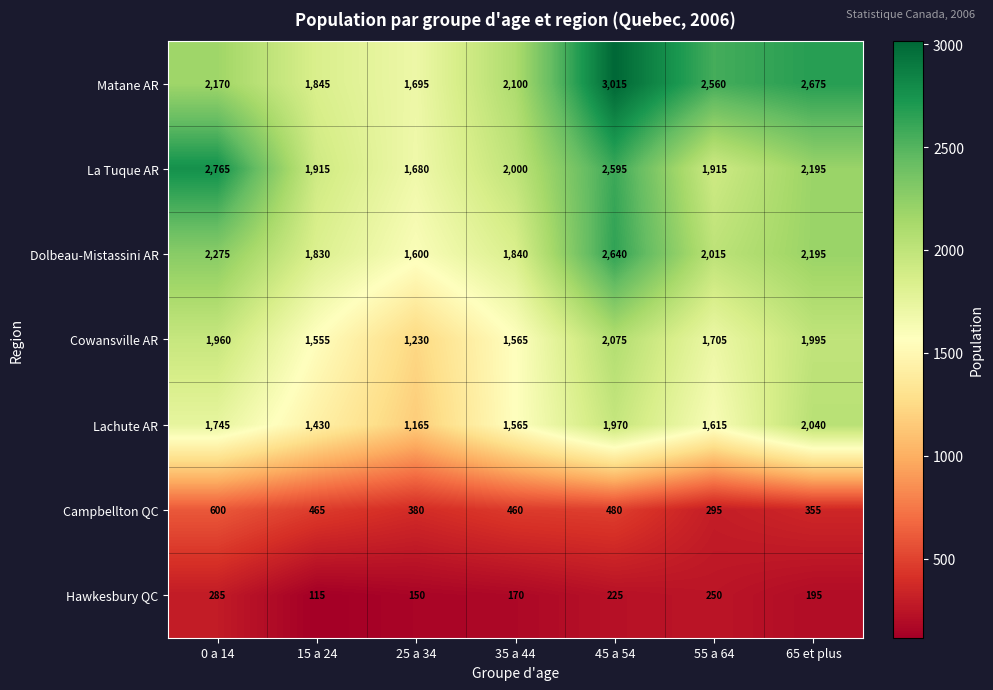

What is the smallest value displayed?

115